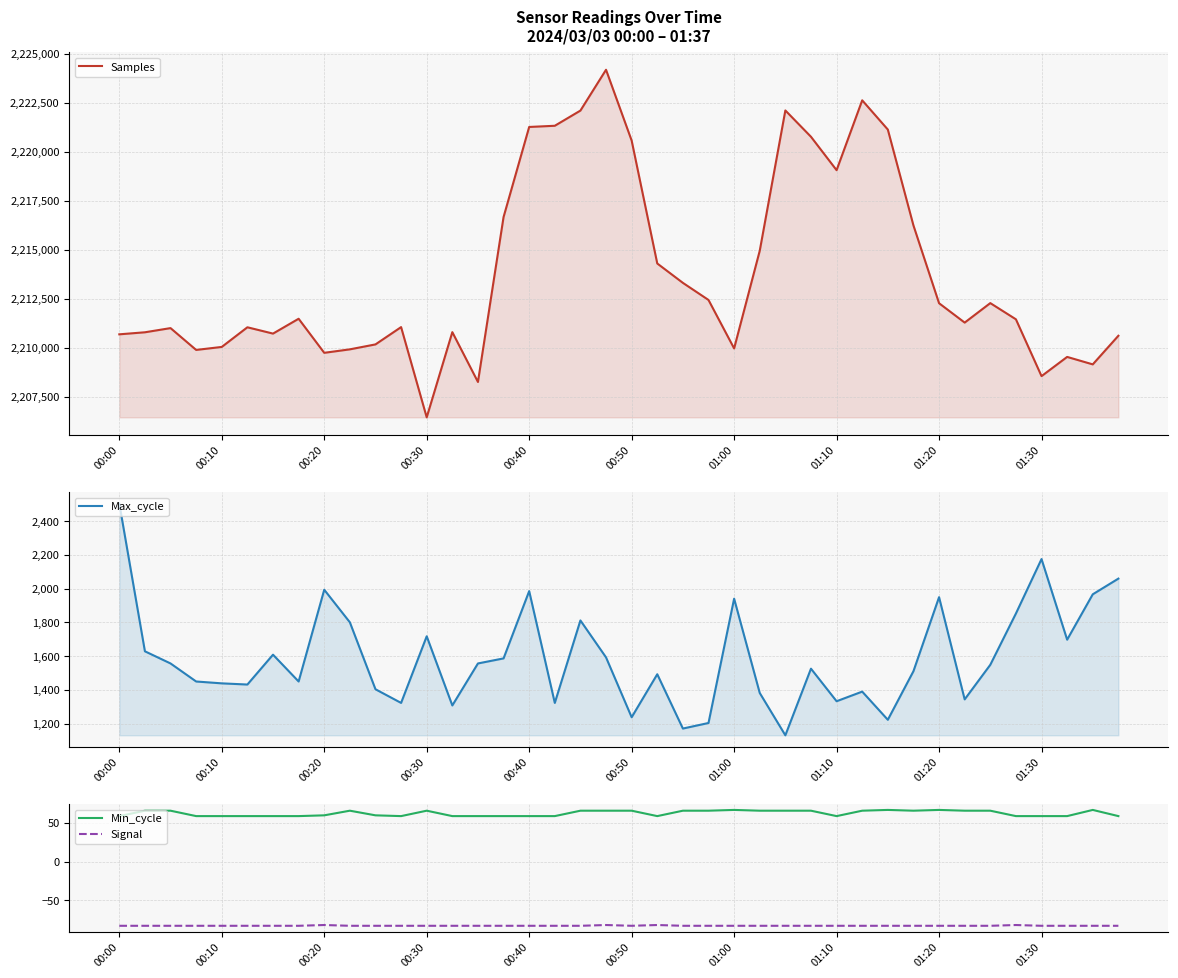

True or false: Min_cycle and Signal intersect in this chart.

False